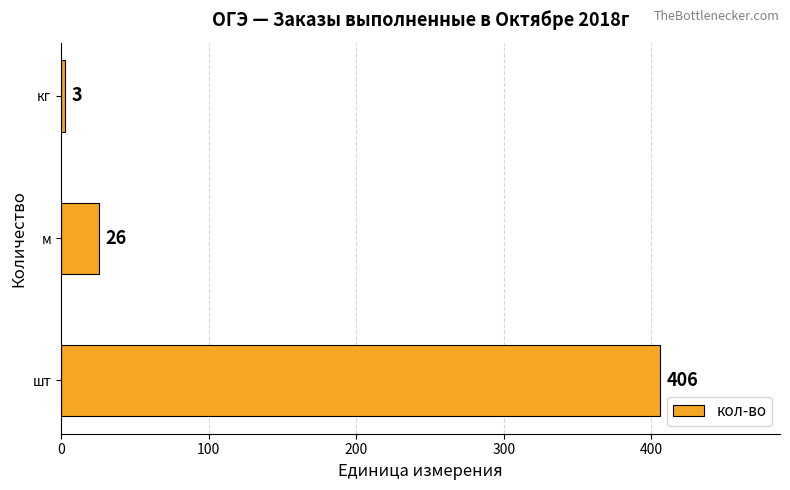

Reading bottom to top, extract all data points from this chart.

шт=406	м=26	кг=3